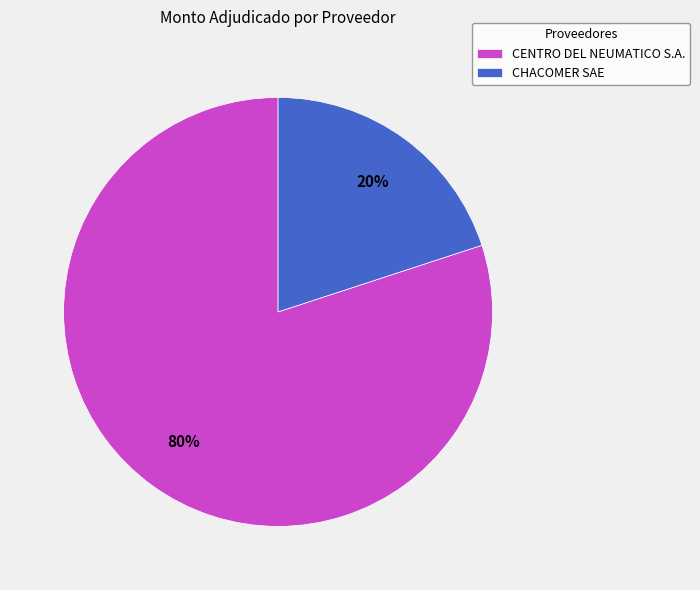

Rank the categories by value from highest to lowest.

CENTRO DEL NEUMATICO S.A., CHACOMER SAE